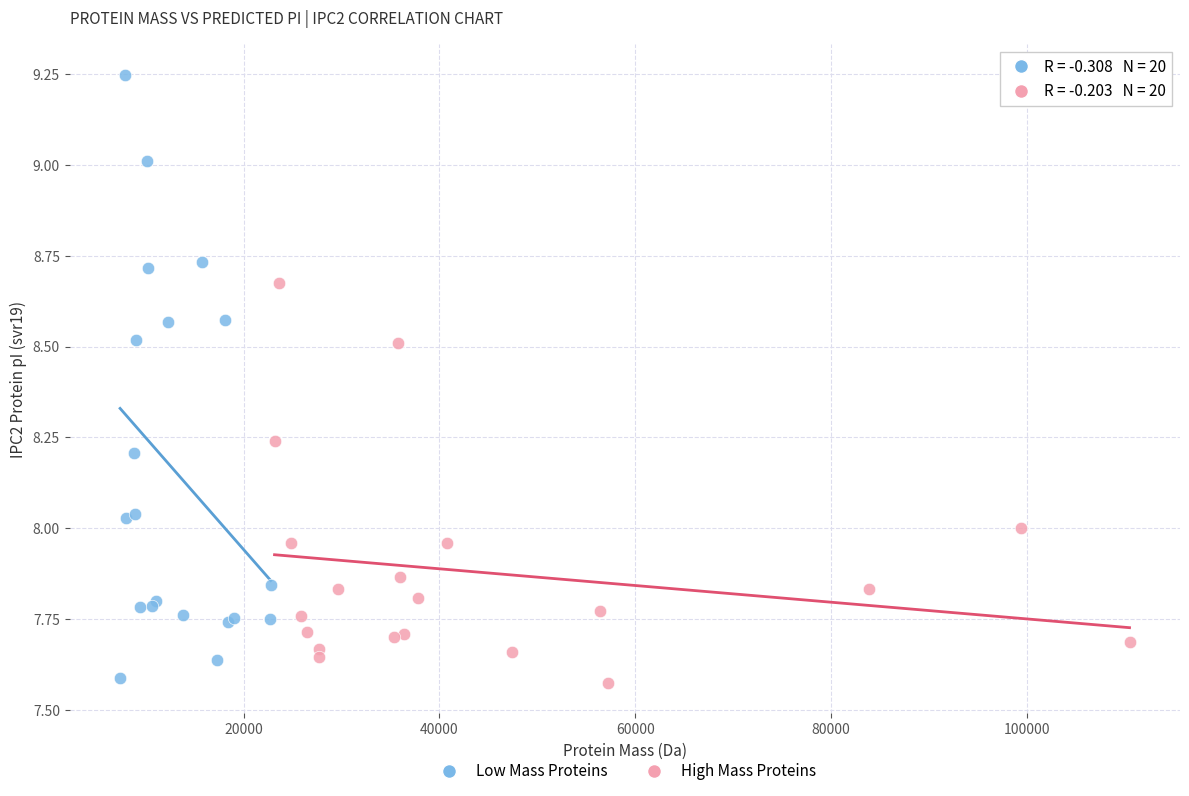

Which series contains the highest Y value?

Low Mass Proteins